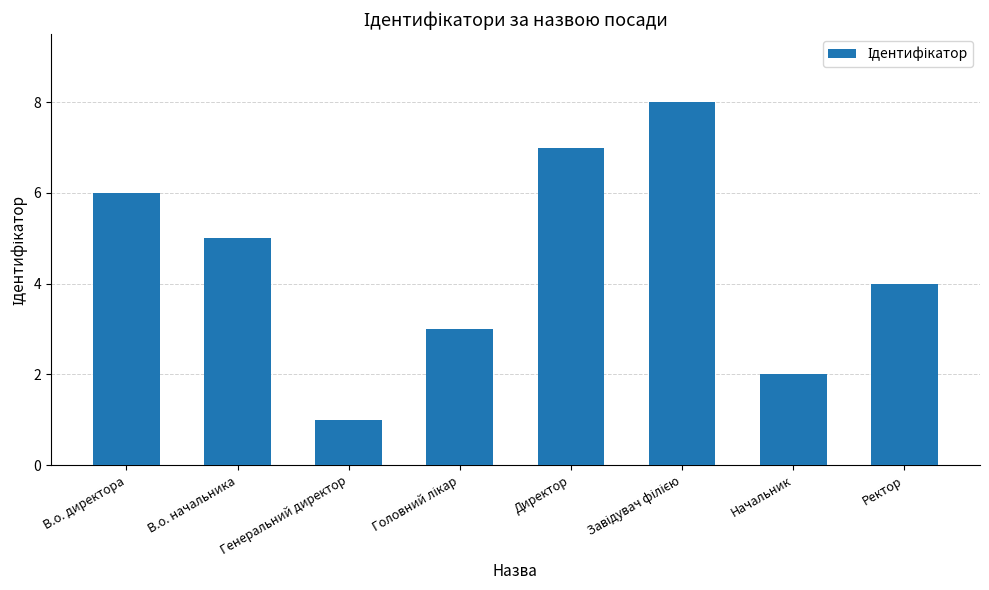

What is the difference between the second highest and second lowest values?

5